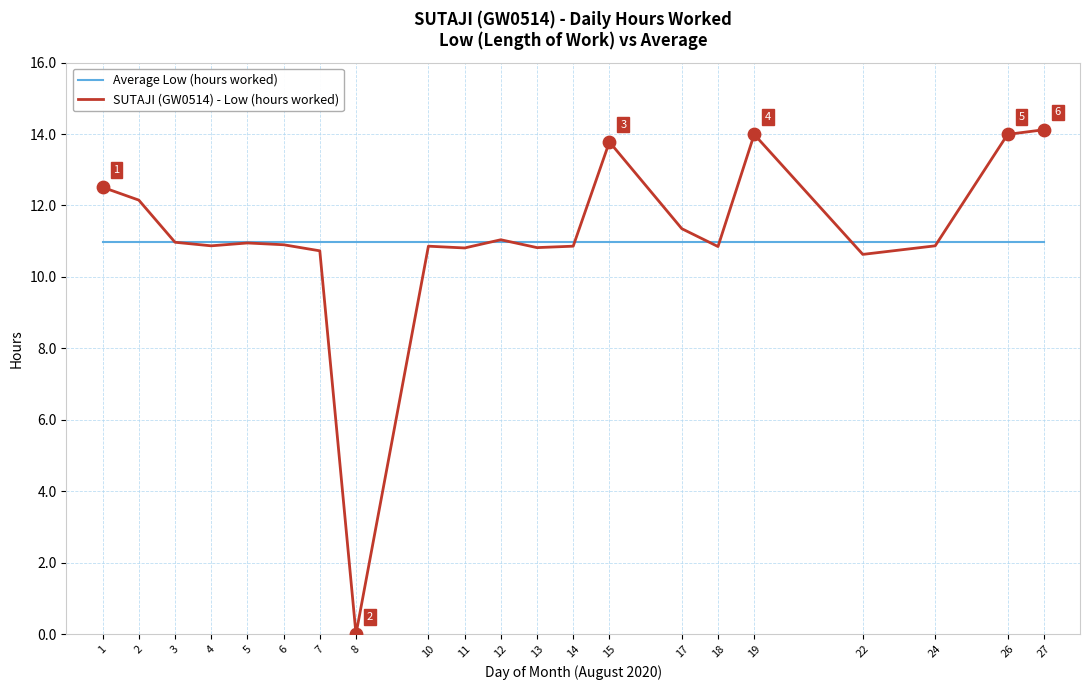

What are all the series names shown in the legend?

Average Low (hours worked), SUTAJI (GW0514) - Low (hours worked)